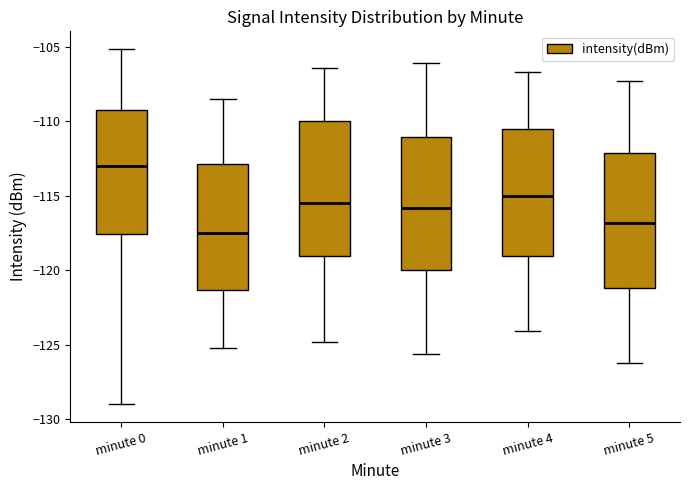

Reading left to right, transcribe this box plot: for each box, give where its median line is, the range the box spans, and where its two whiskers end, as read against the y-axis. The values are not printed on the chart, so give them approximately, as read against the axis.

minute 0: median -113.0, box -117.5 to -109.0, whiskers -129.0 to -105.0
minute 1: median -117.5, box -121.5 to -113.0, whiskers -125.0 to -108.5
minute 2: median -115.5, box -119.0 to -110.0, whiskers -125.0 to -106.5
minute 3: median -116.0, box -120.0 to -111.0, whiskers -125.5 to -106.0
minute 4: median -115.0, box -119.0 to -110.5, whiskers -124.0 to -106.5
minute 5: median -117.0, box -121.0 to -112.0, whiskers -126.0 to -107.5